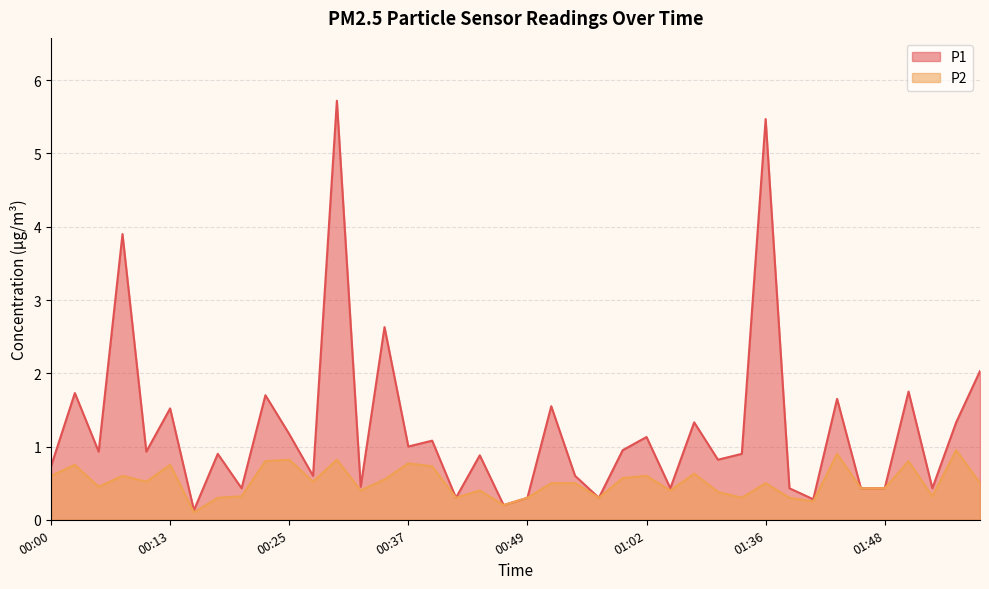

Which has a higher value, 01:58 or 00:00?

01:58